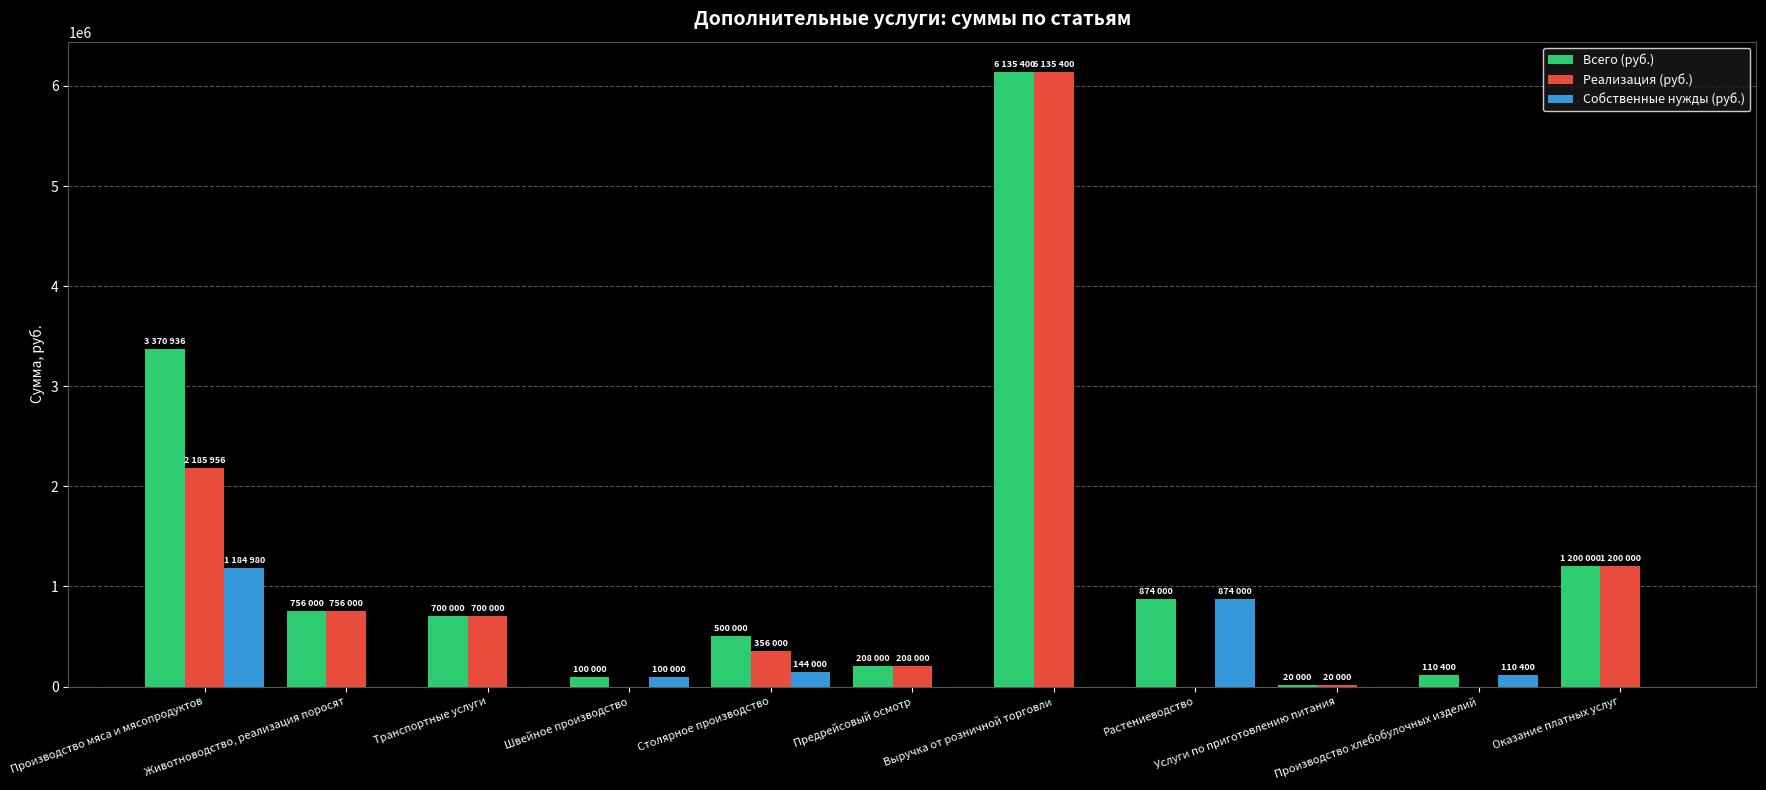

What is the sum of all Собственные нужды (руб.) values?

2413380